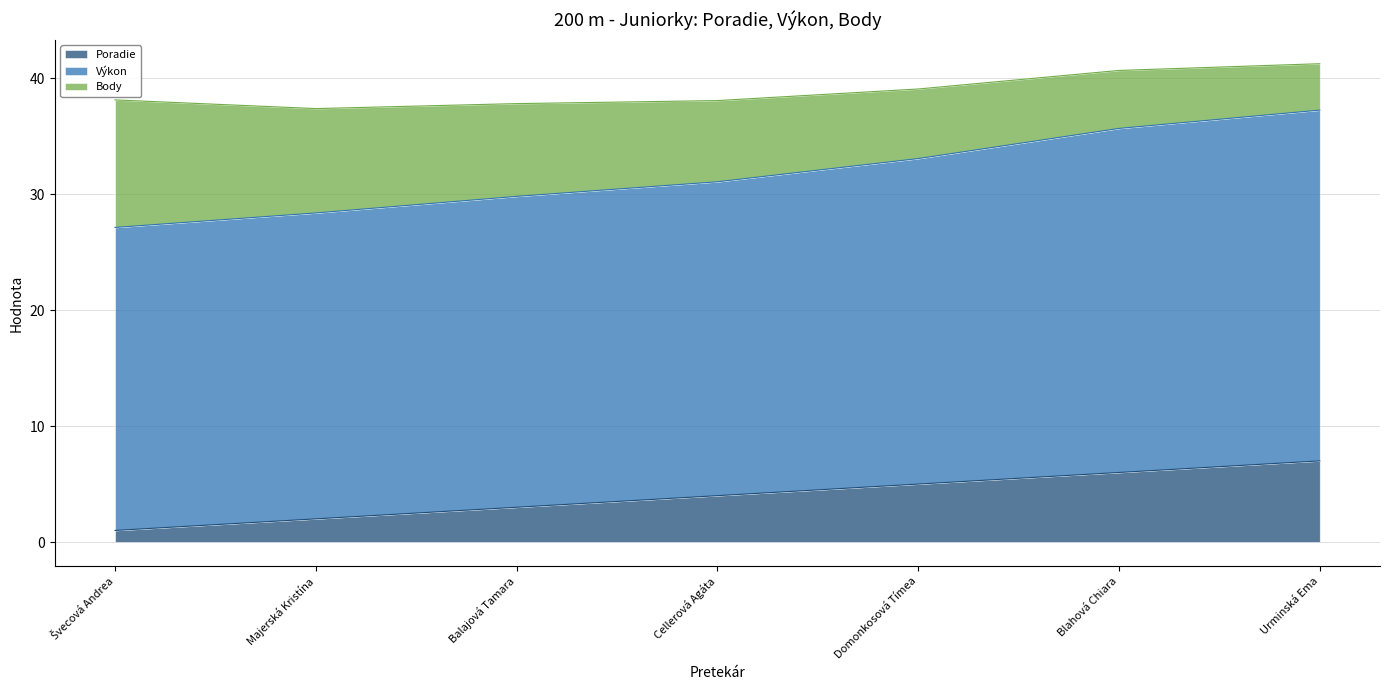

True or false: Výkon has more than 1 points higher than both neighbors.

False